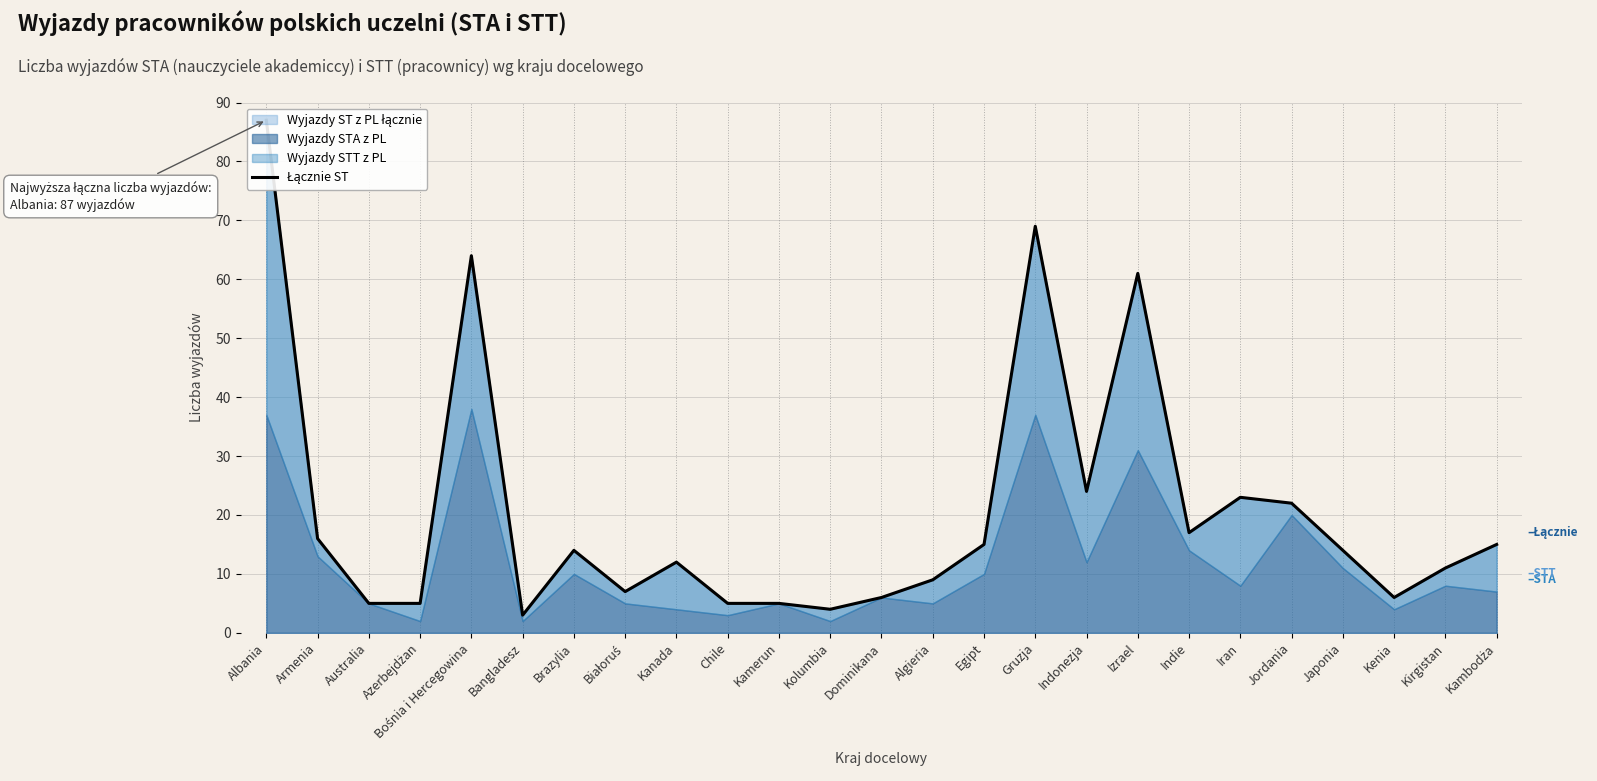

At which category does the data reach its first local valley?

Bangladesz